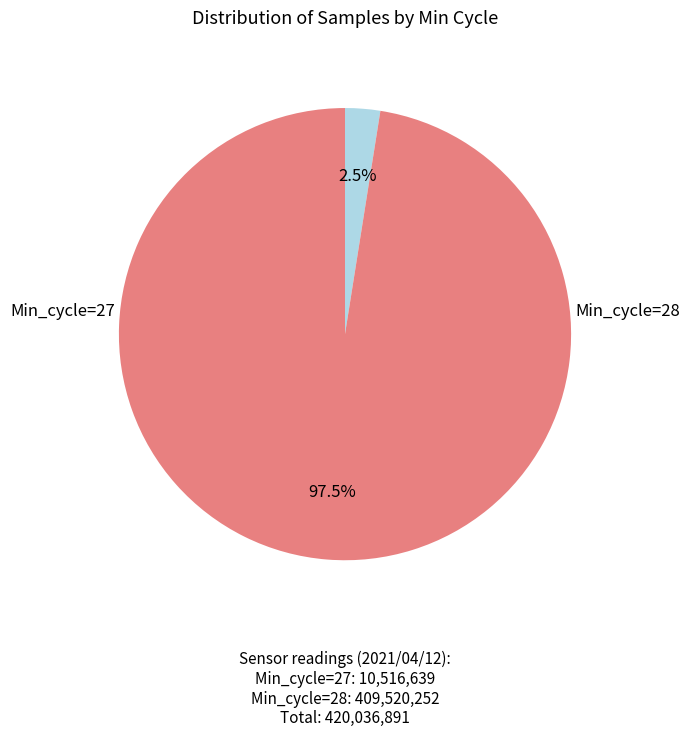

How many slices are in this pie chart?

2